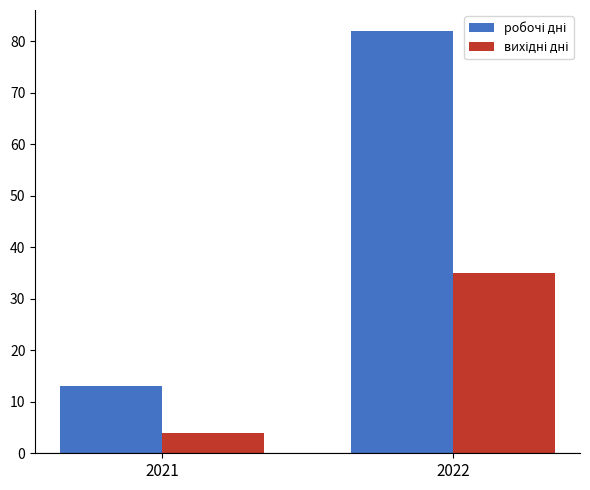

How many groups of bars are there?

2